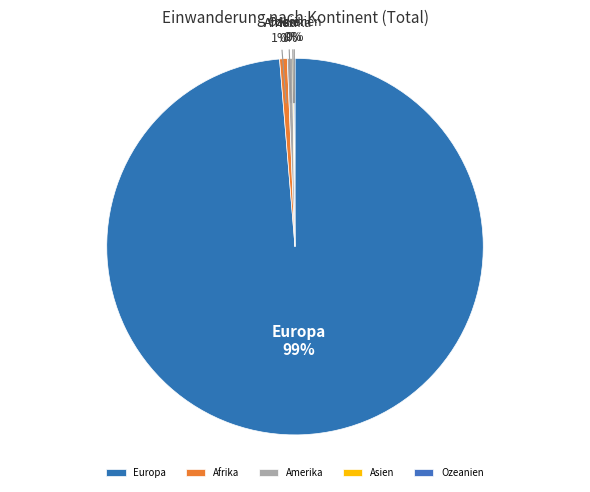

What percentage is the Afrika slice, to the nearest percent?

1%